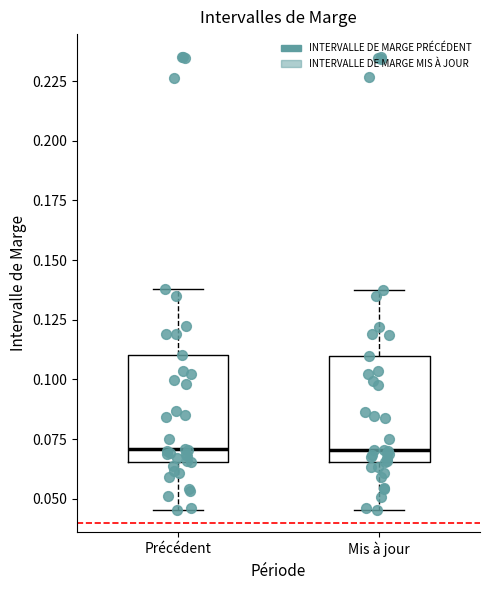

Where does the lower whisker of the box for Mis à jour end on the y-axis? The values are not printed on the chart, so give them approximately, as read against the axis.

0.045